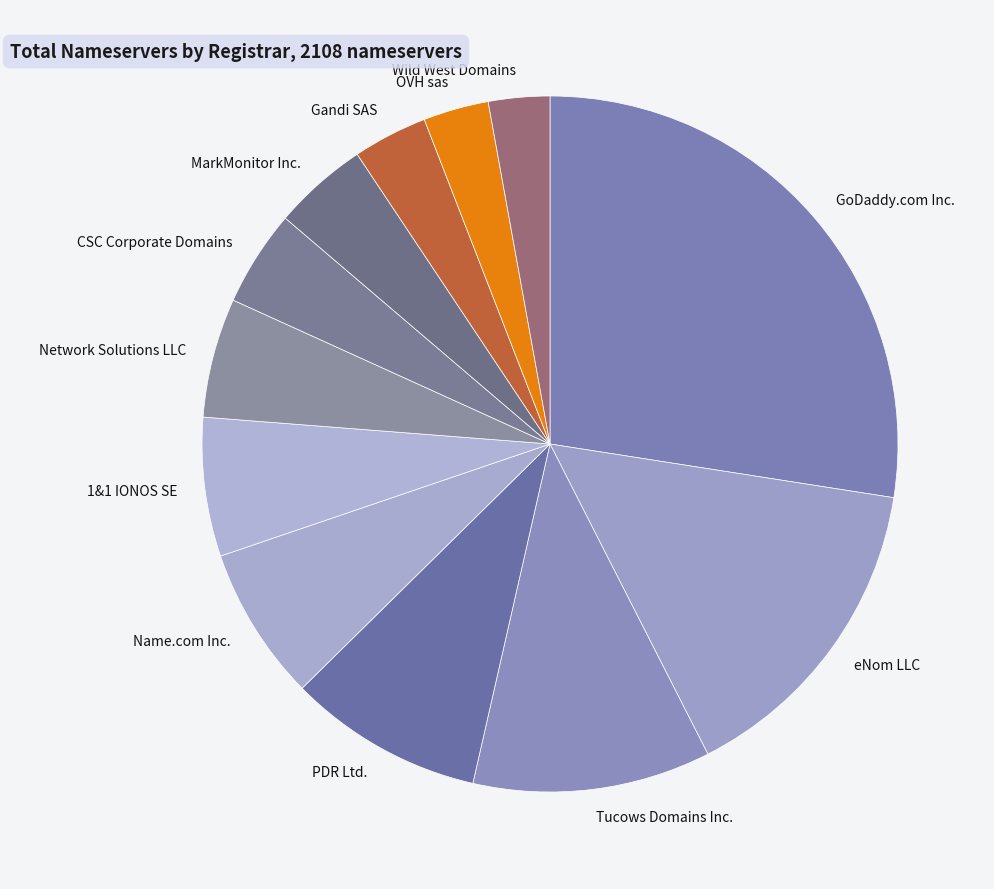

How many slices are in this pie chart?

12